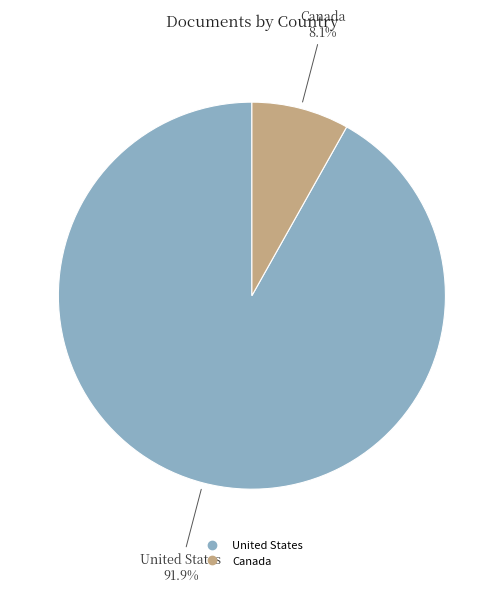

The Canada slice represents 22% of the pie. True or false?

False